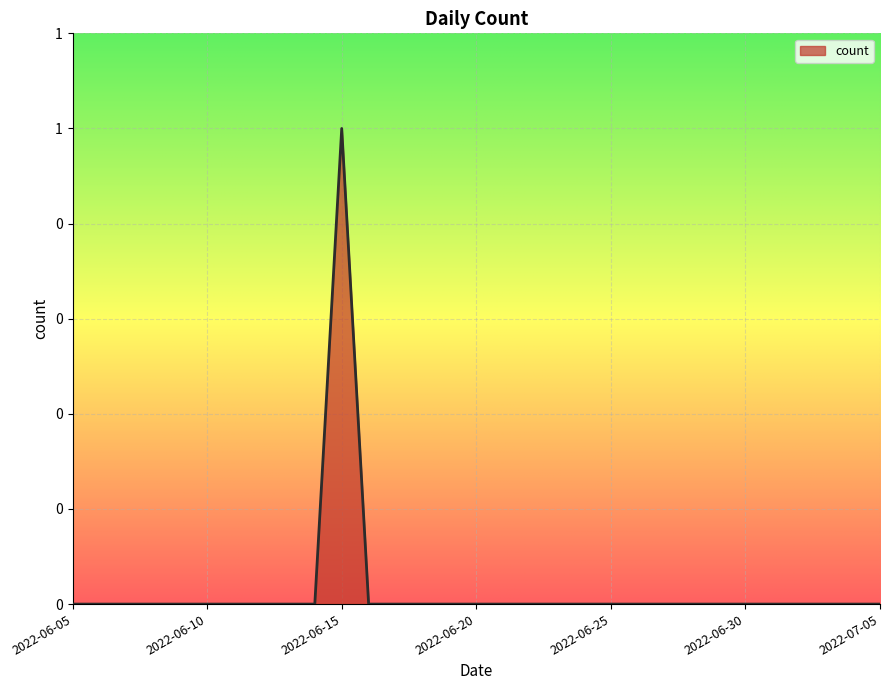

Is this an area chart (filled region under the line)?

Yes